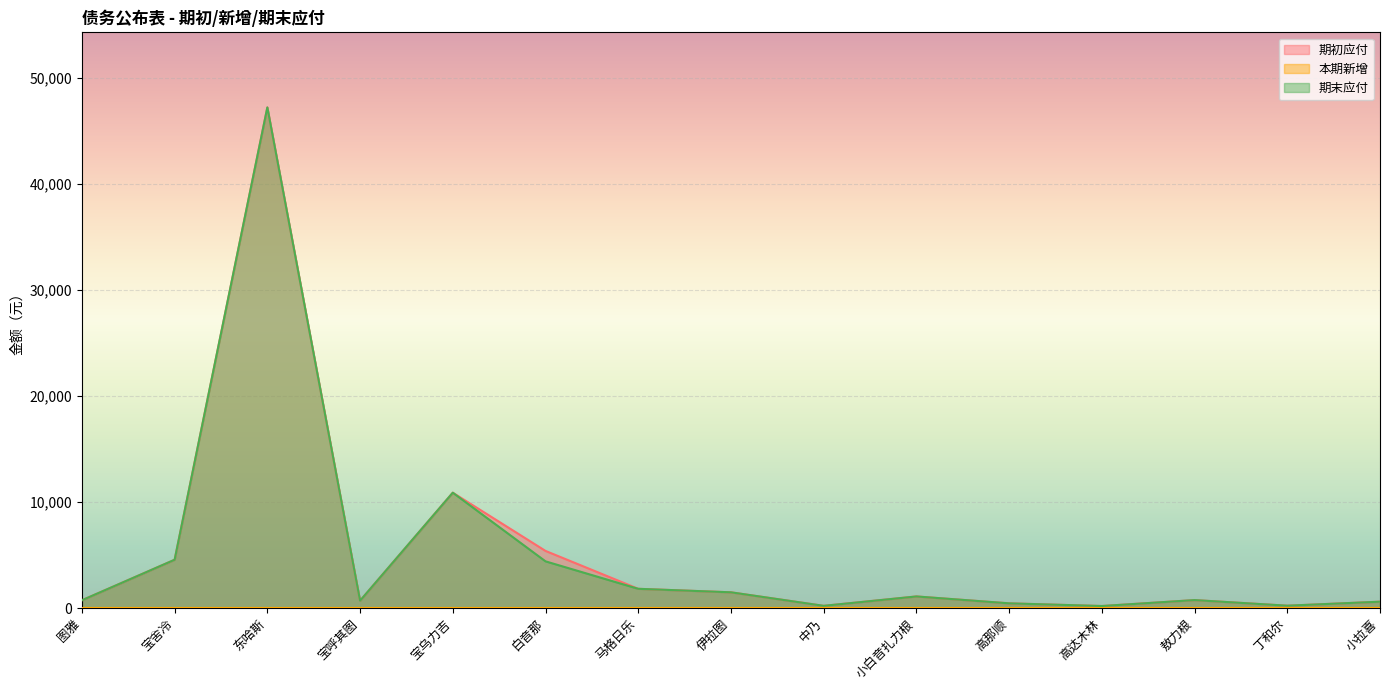

The value of 期初应付 at 丁和尔 is 222.3. True or false?

True